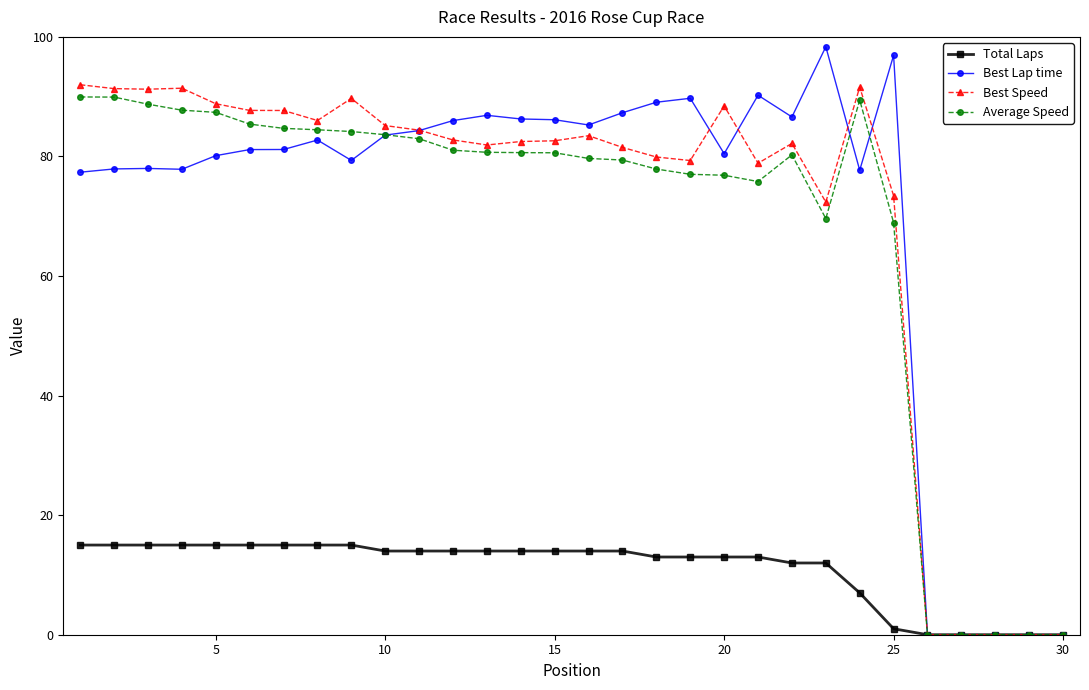

Which series has the largest range (max minus min)?

Best Lap time